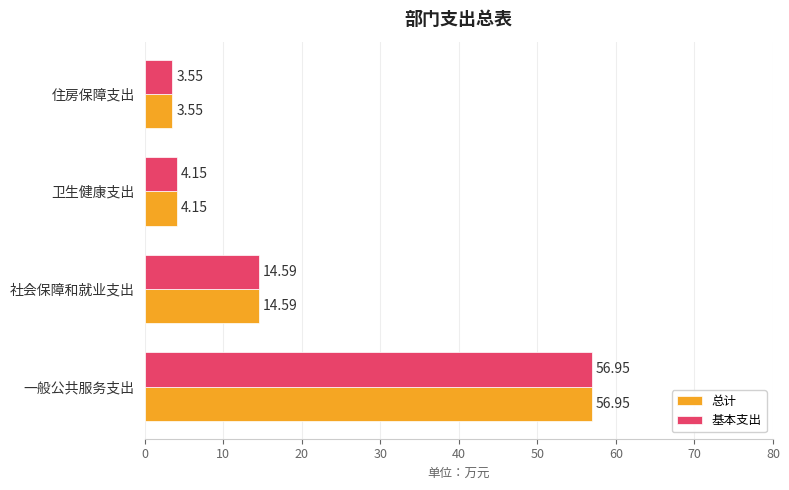

Which label corresponds to the smallest value in the chart?

住房保障支出